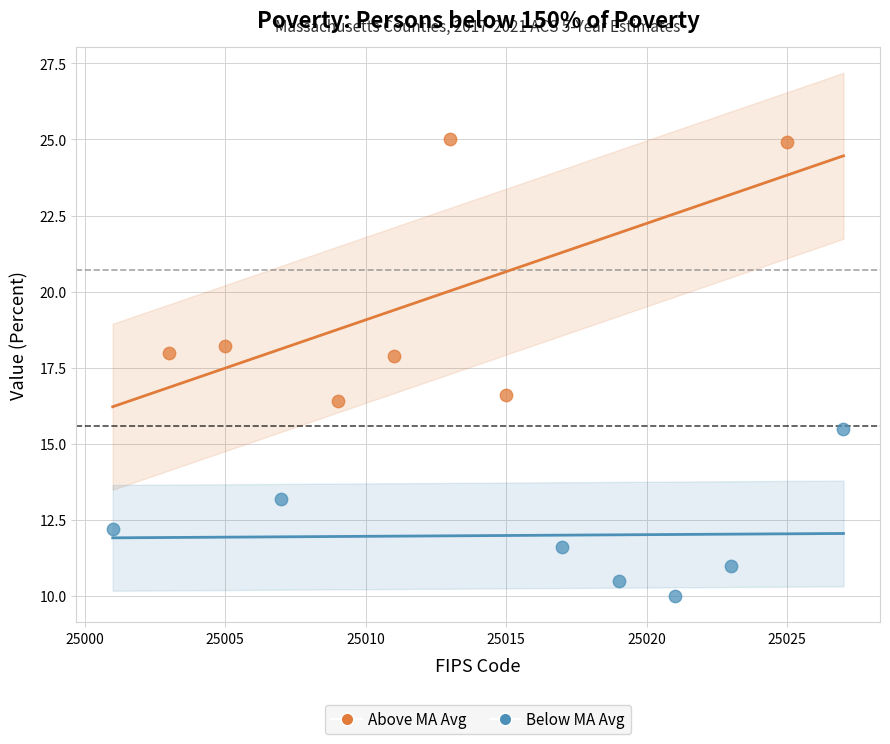

What are all the series names shown in the legend?

Above MA Avg, Below MA Avg